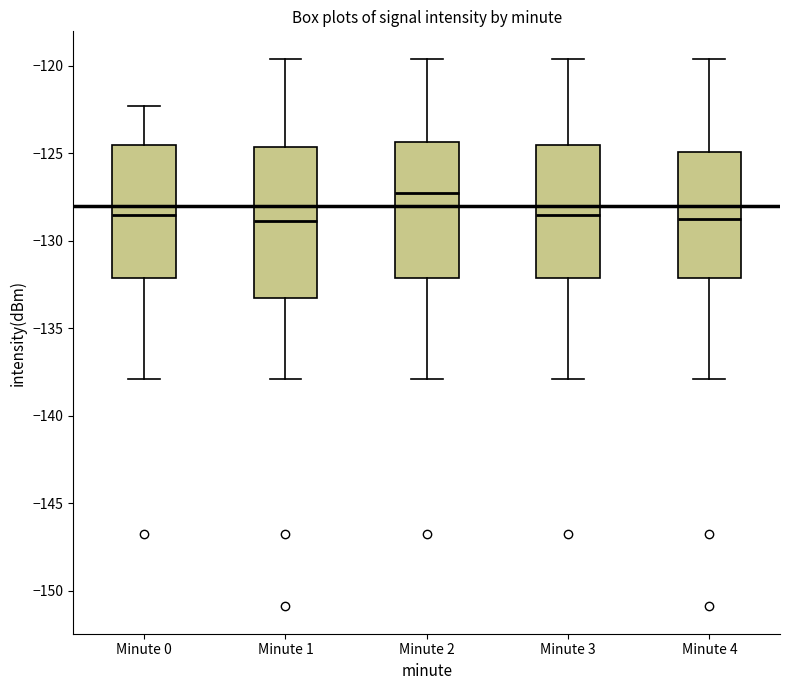

Reading left to right, read every box against the y-axis: the position of its median line, the range the box covers, and the ends of its whiskers. The values are not printed on the chart, so give them approximately, as read against the axis.

Minute 0: median -128.5, box -132.0 to -124.5, whiskers -138.0 to -122.5
Minute 1: median -129.0, box -133.5 to -124.5, whiskers -138.0 to -119.5
Minute 2: median -127.5, box -132.0 to -124.5, whiskers -138.0 to -119.5
Minute 3: median -128.5, box -132.0 to -124.5, whiskers -138.0 to -119.5
Minute 4: median -129.0, box -132.0 to -125.0, whiskers -138.0 to -119.5